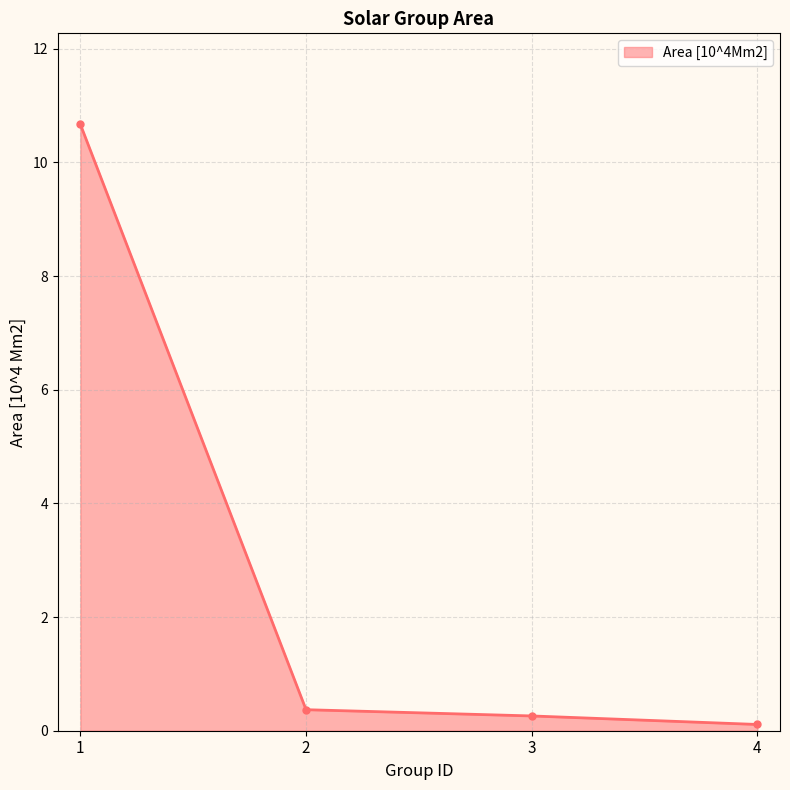

Reading right to left, extract all data points from this chart.

4=0.1	3=0.3	2=0.4	1=10.7